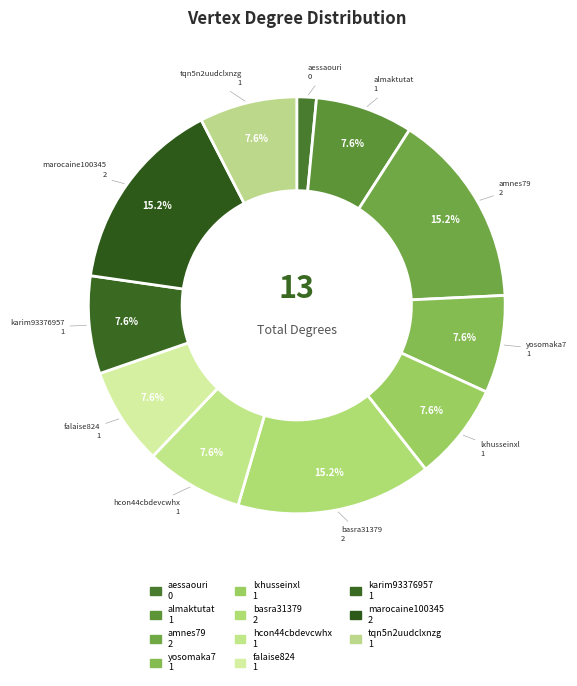

How many slices are in this pie chart?

11